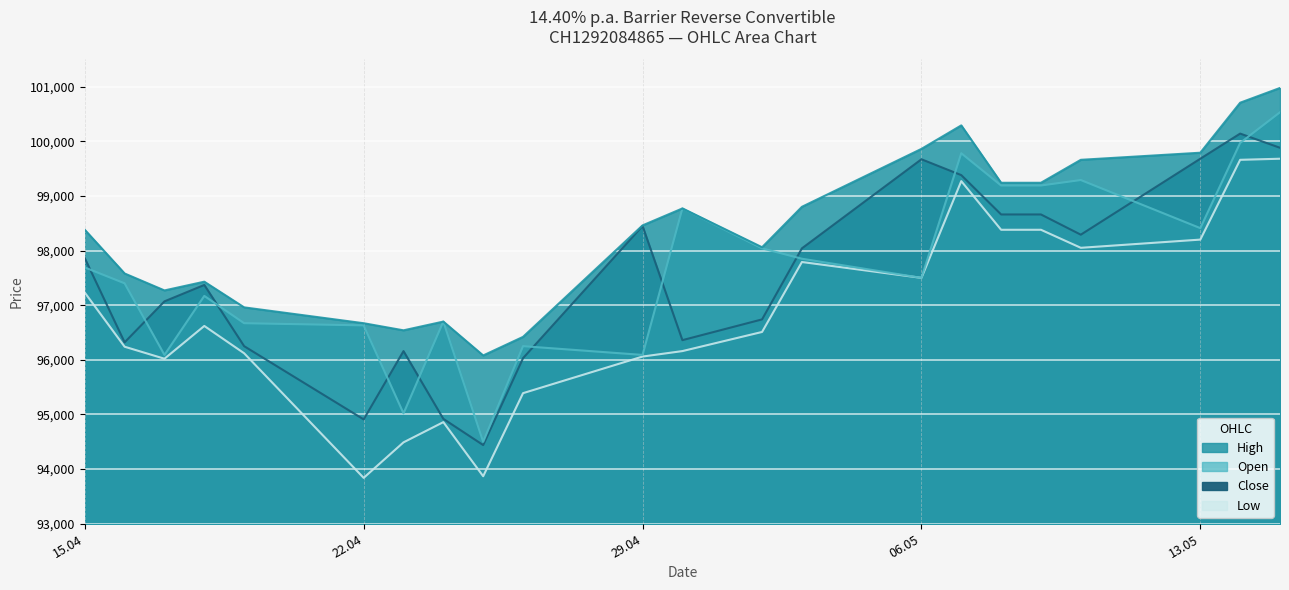

What is the average value of the High series?

98358